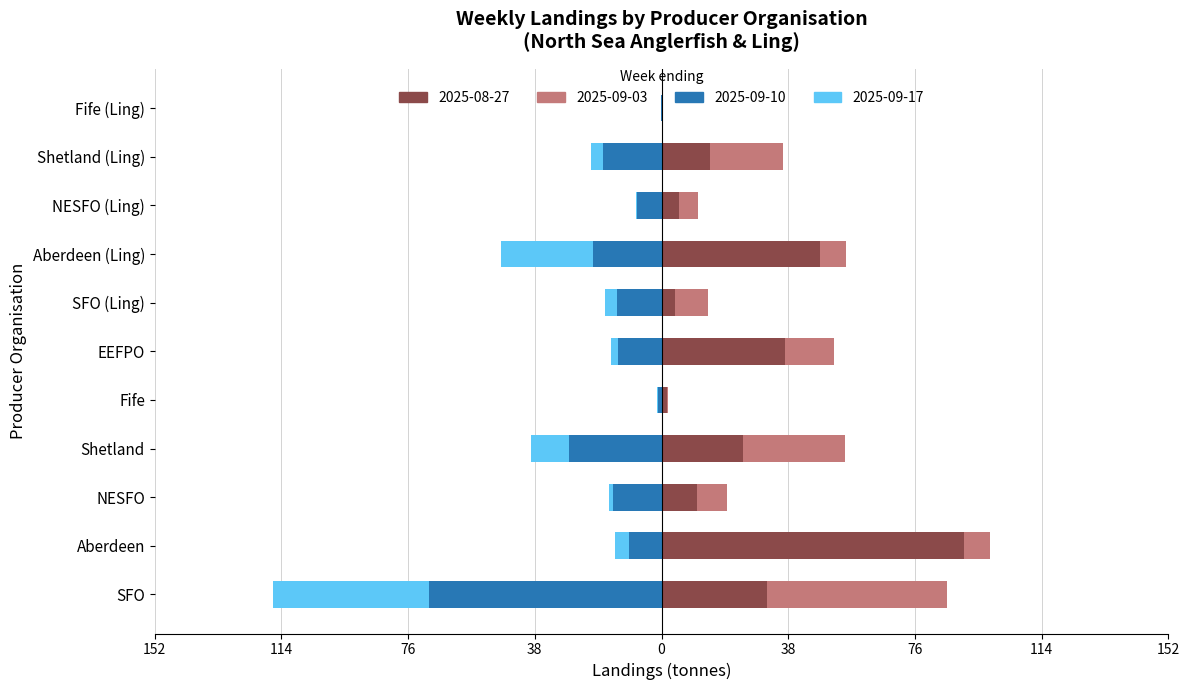

What is the total value across all series at Fife (Ling)?

0.1